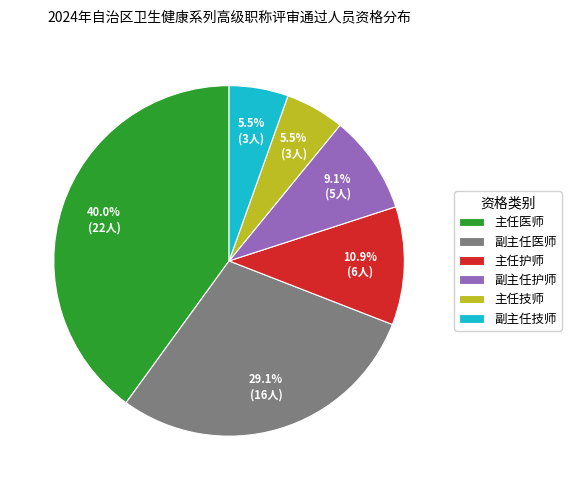

Which has a higher value, 主任护师 or 主任医师?

主任医师